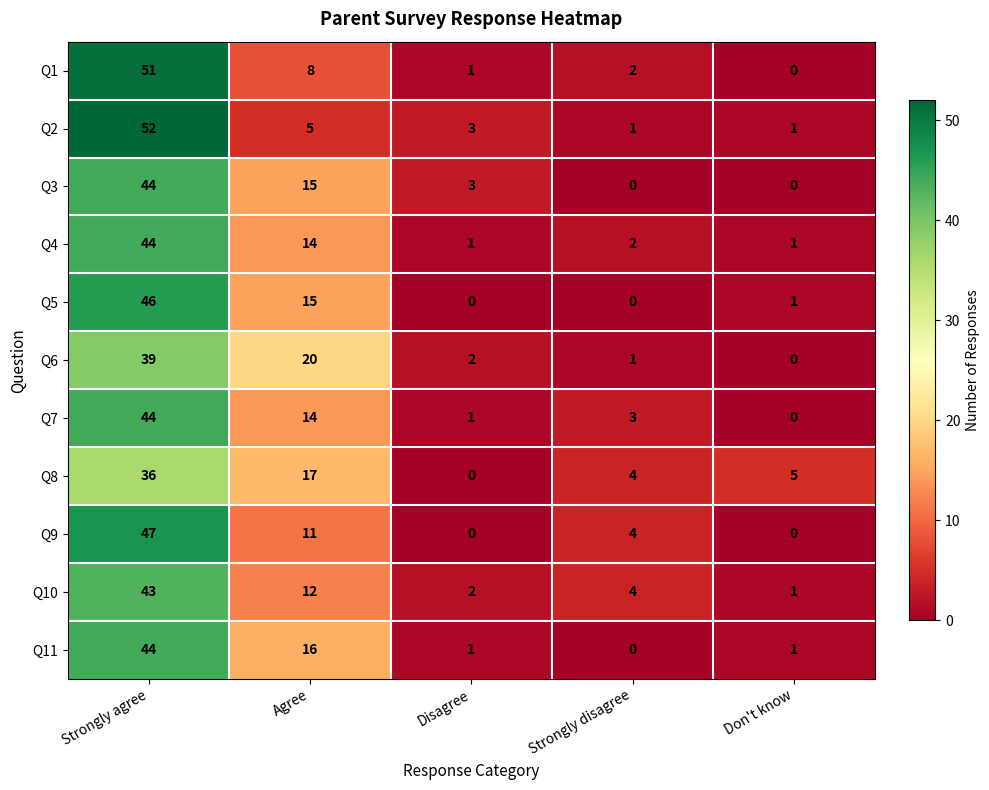

What is the sum of all Q1 values?

62